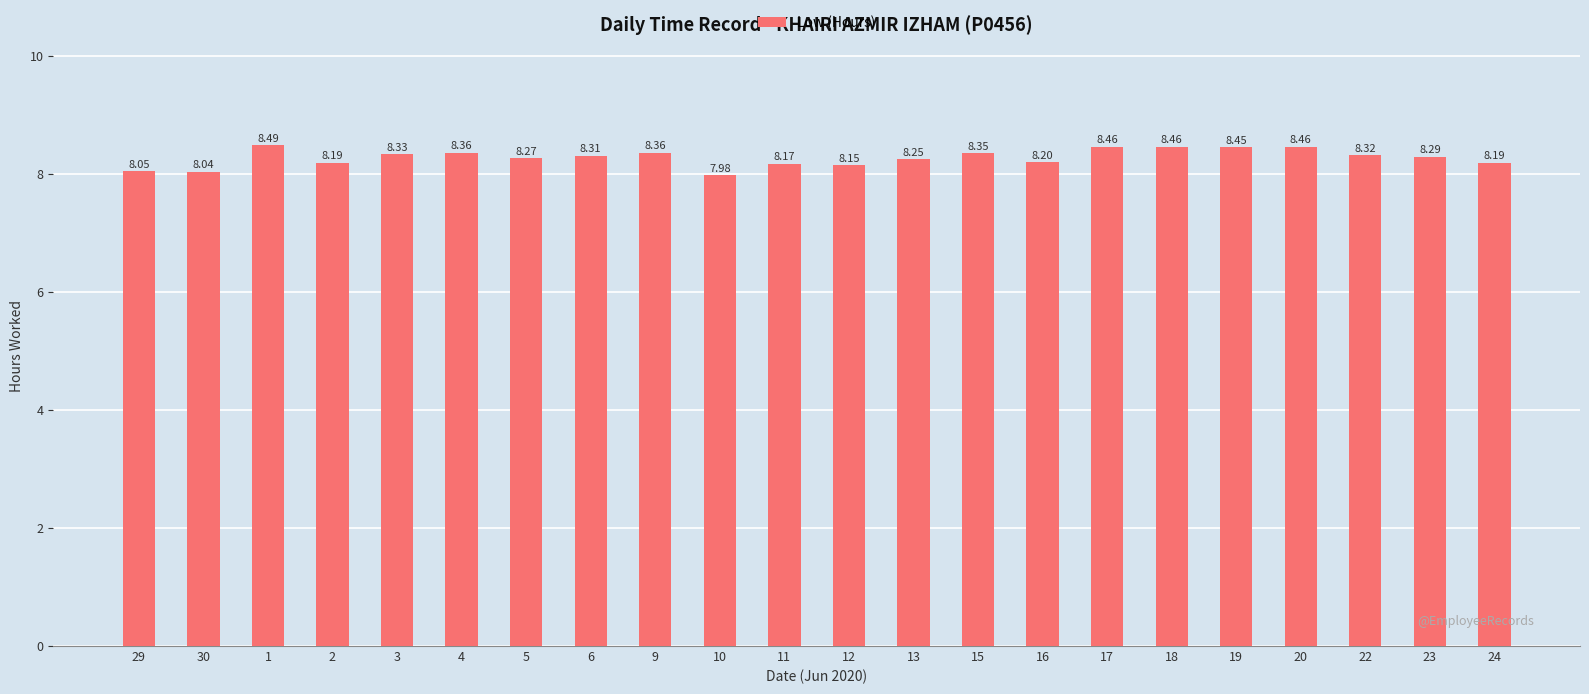

What is the label of the 10th bar from the left?

10